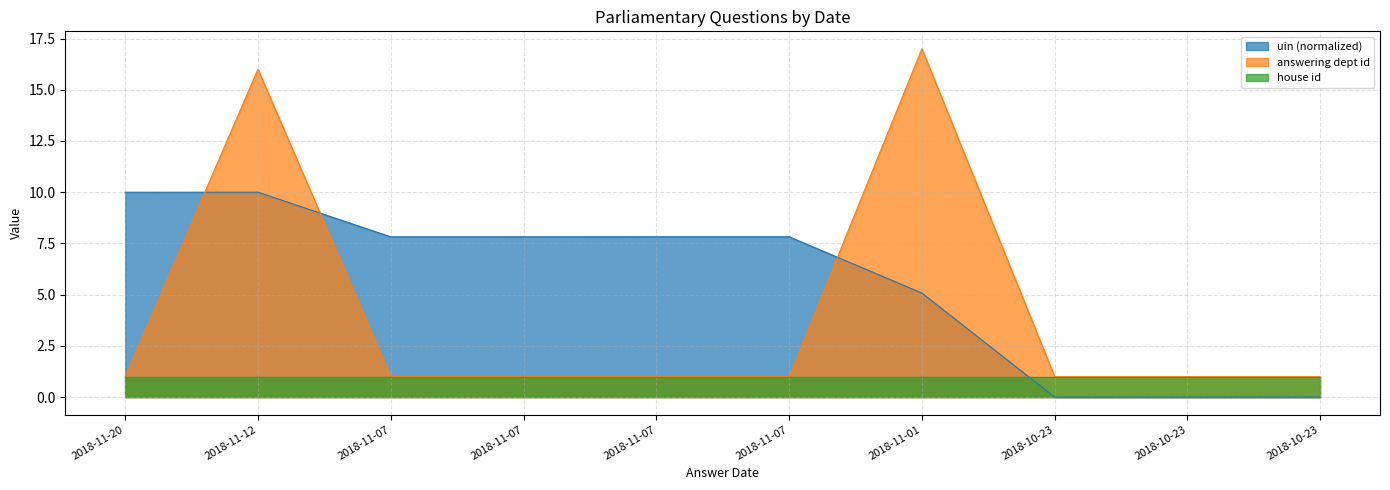

Does the chart display data point markers on the line(s)?

No